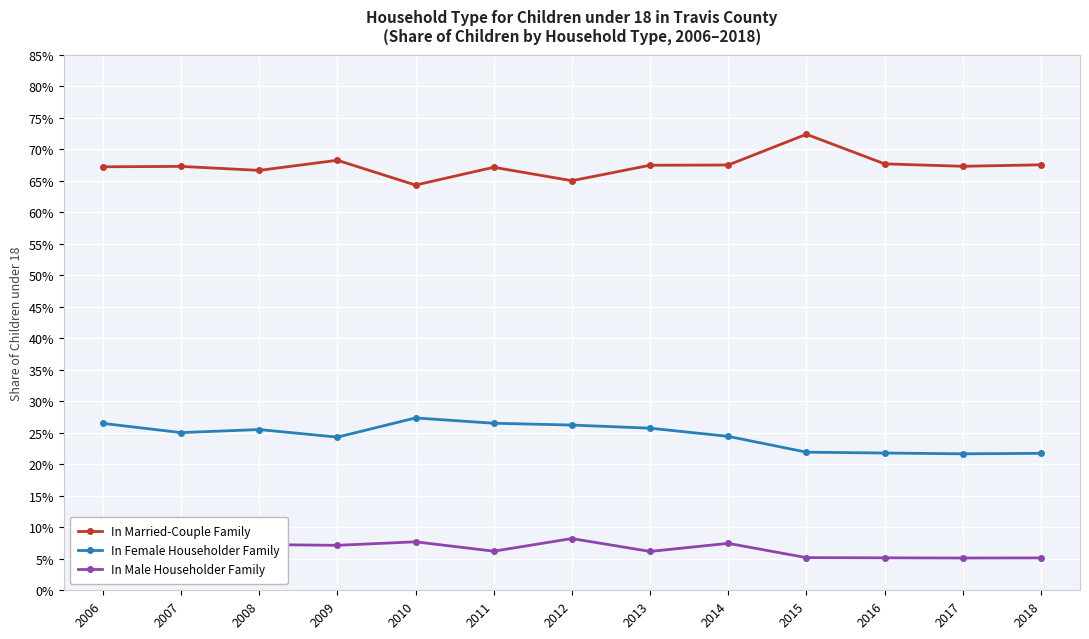

What are all the series names shown in the legend?

In Married-Couple Family, In Female Householder Family, In Male Householder Family